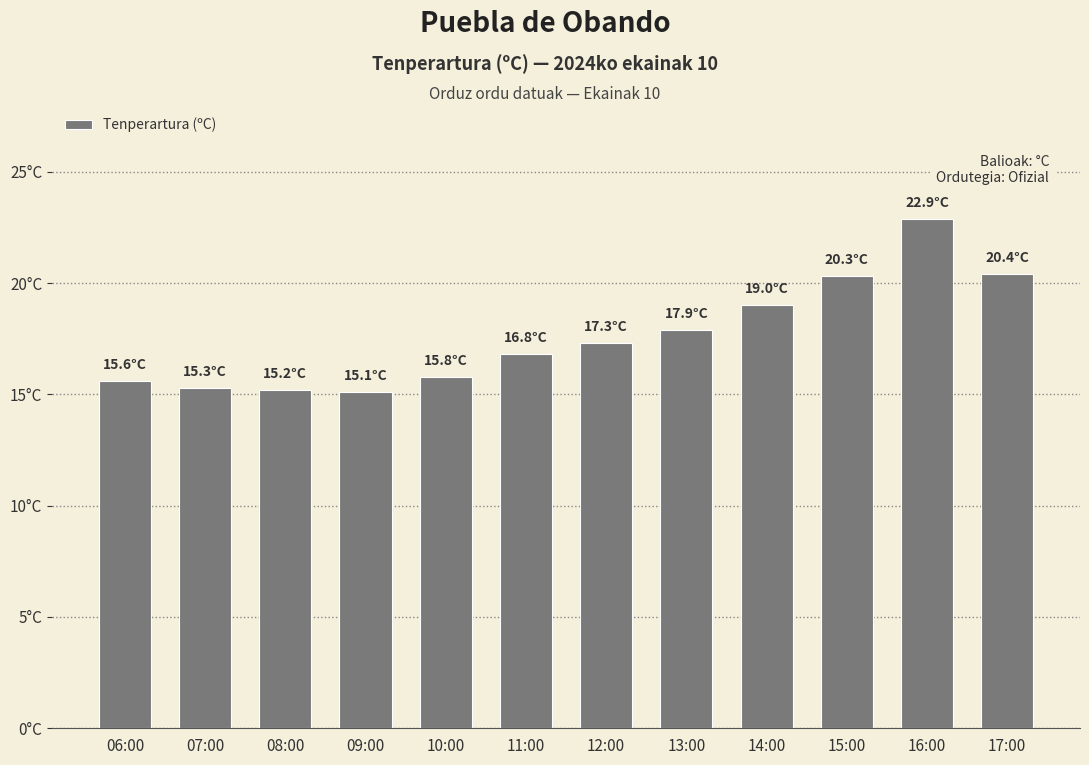

How many data points are less than 17?

6